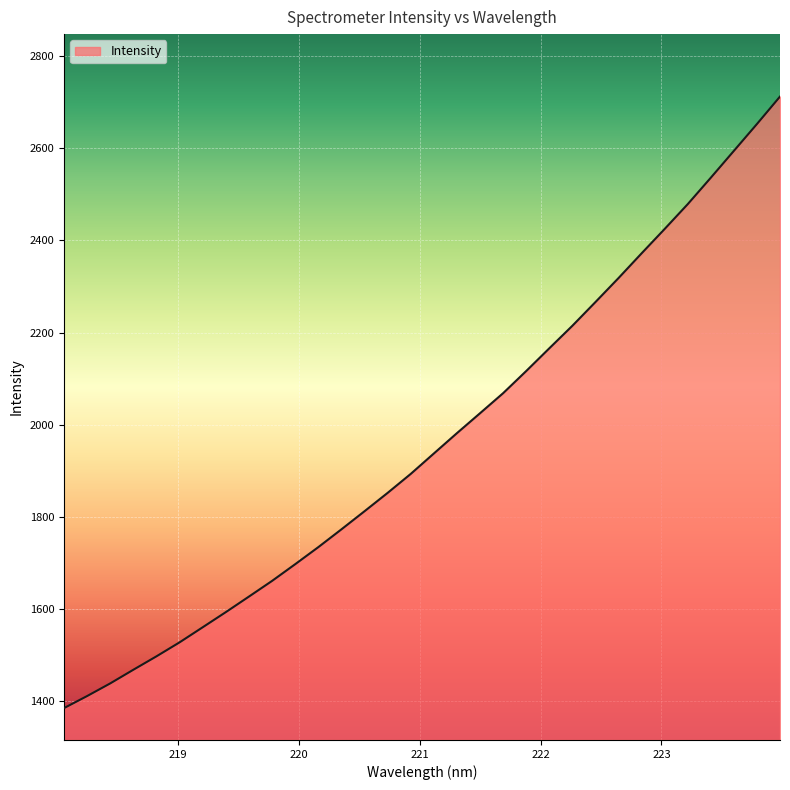

What is the greatest value displayed?

2712.4